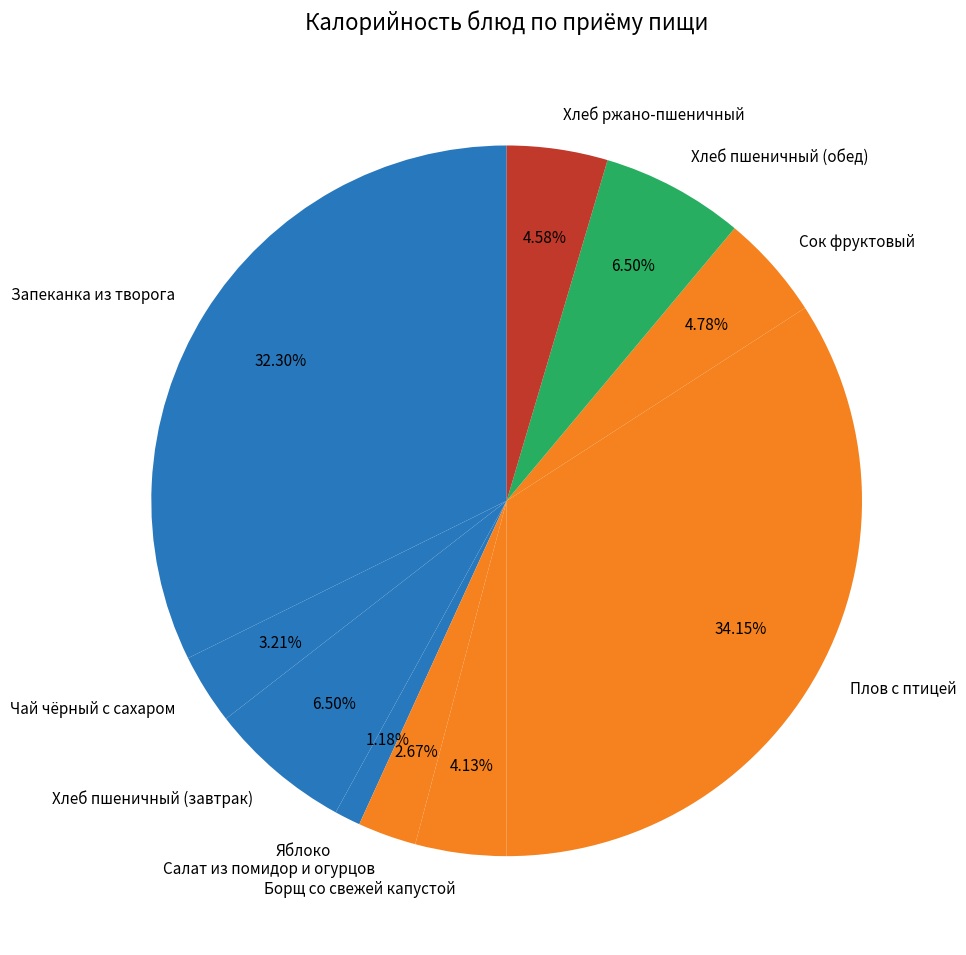

What percentage is the Салат из помидор и огурцов slice, to the nearest percent?

3%